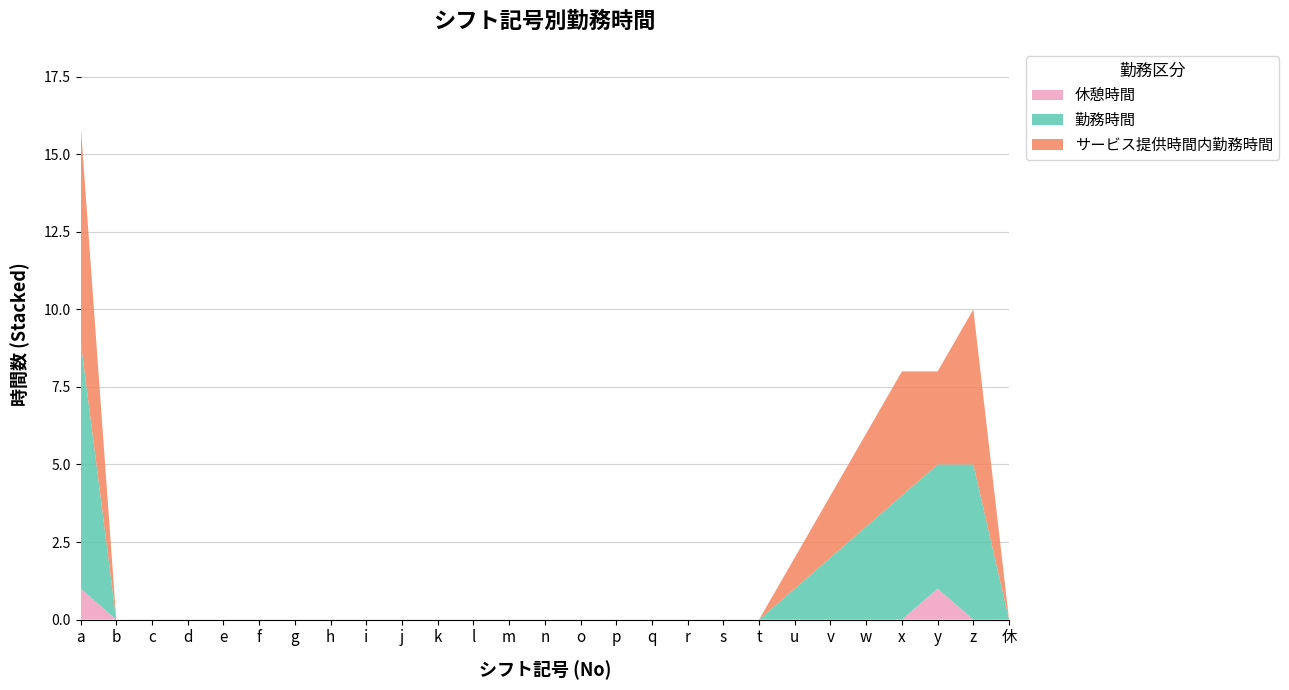

Reading left to right, list all the values displayed in this chart.

勤務時間: 8	0	0	0	0	0	0	0	0	0	0	0	0	0	0	0	0	0	0	0	1	2	3	4	4	5	0
サービス提供時間内勤務時間: 7	0	0	0	0	0	0	0	0	0	0	0	0	0	0	0	0	0	0	0	1	2	3	4	3	5	0
休憩時間: 1	0	0	0	0	0	0	0	0	0	0	0	0	0	0	0	0	0	0	0	0	0	0	0	1	0	0